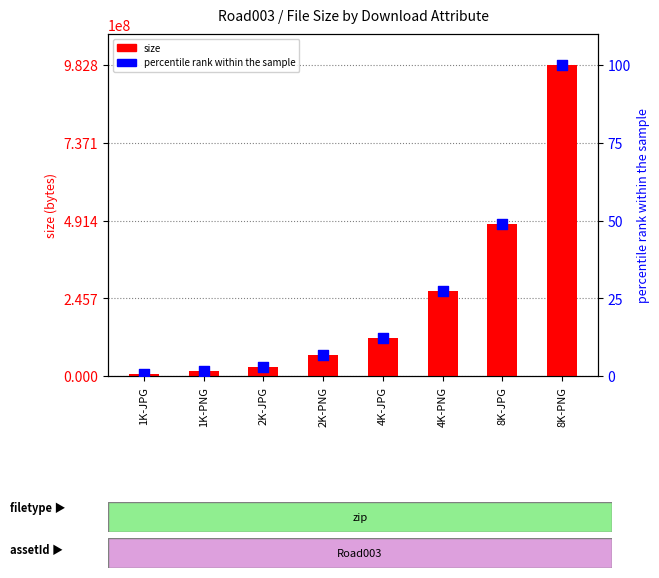

Which series contains the highest Y value?

size